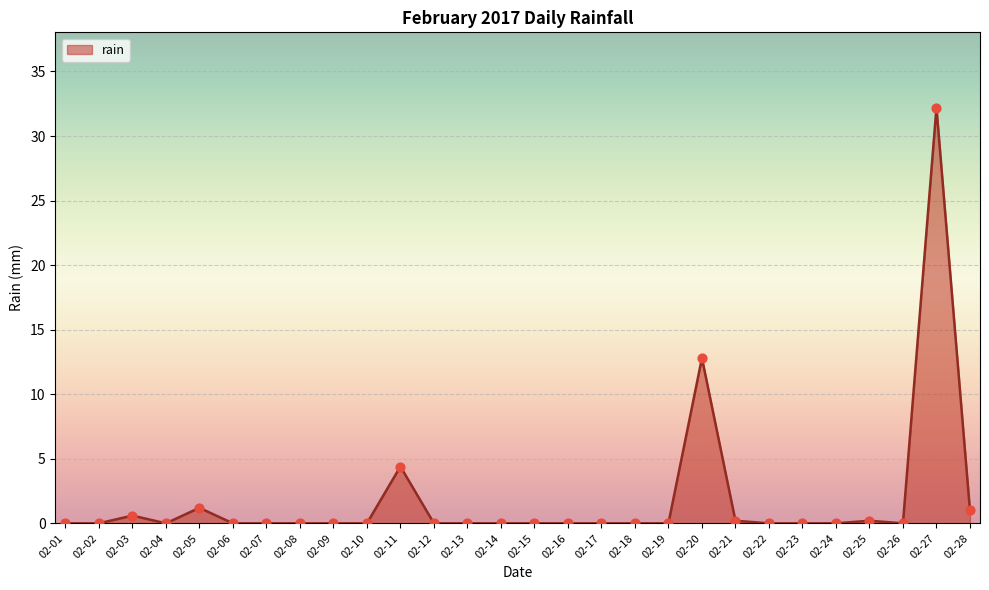

What is the difference between the maximum and minimum values?

32.2